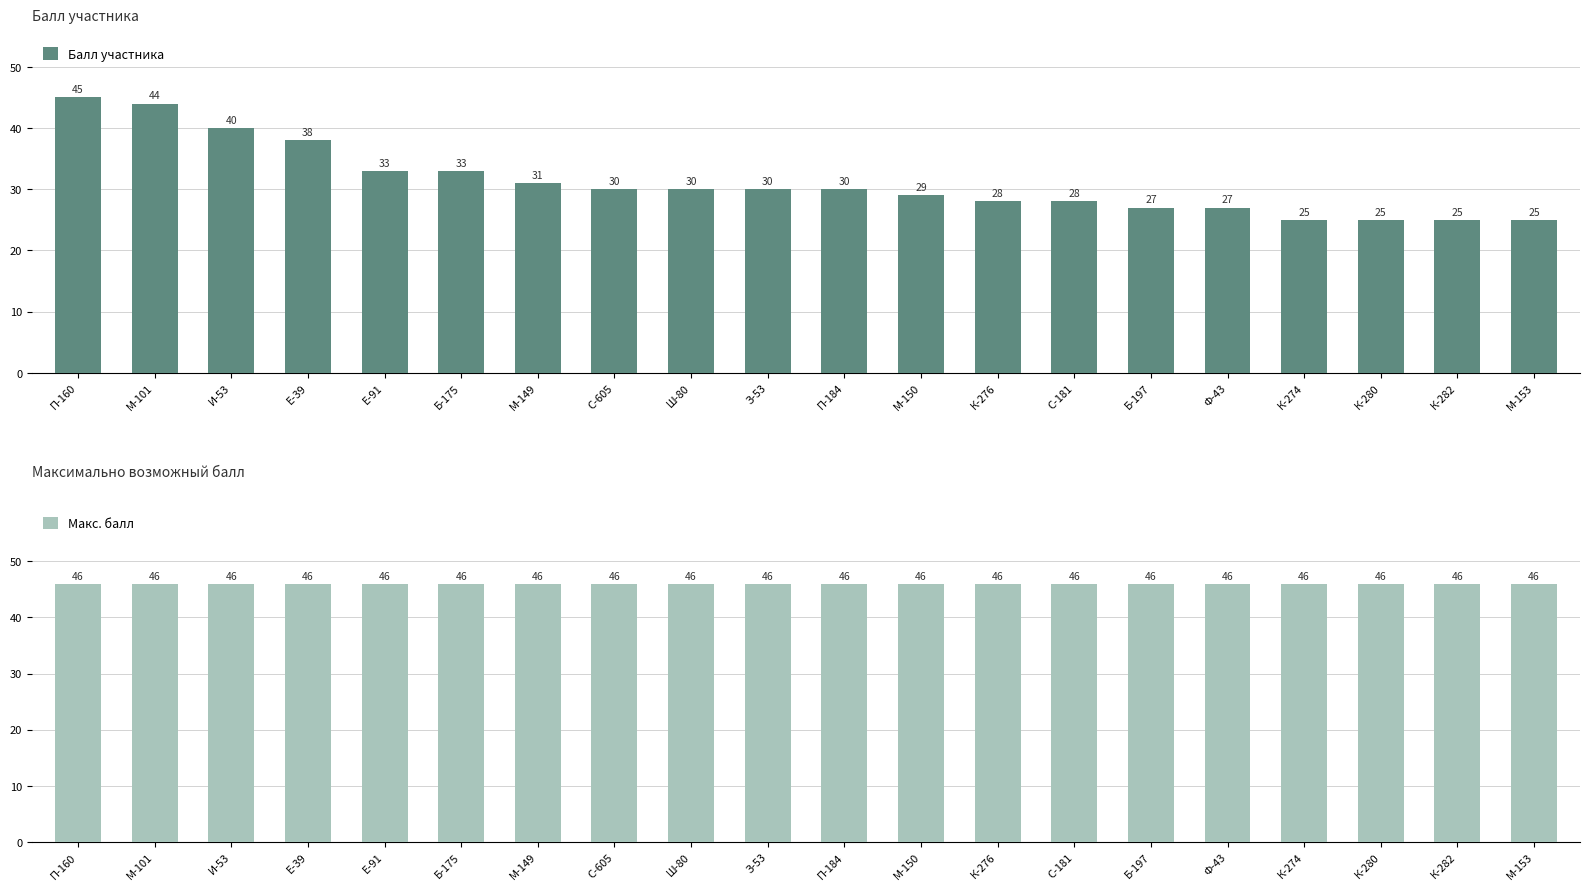

How many bars are there in total?

40